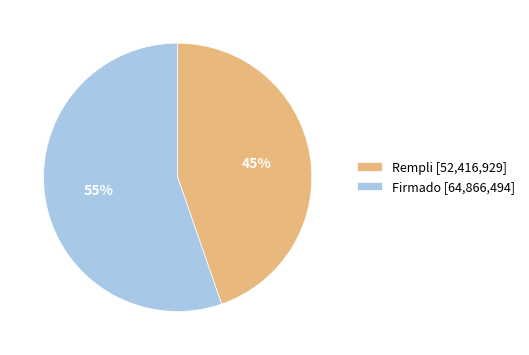

Between Rempli [52,416,929] and Firmado [64,866,494], which is larger?

Firmado [64,866,494]